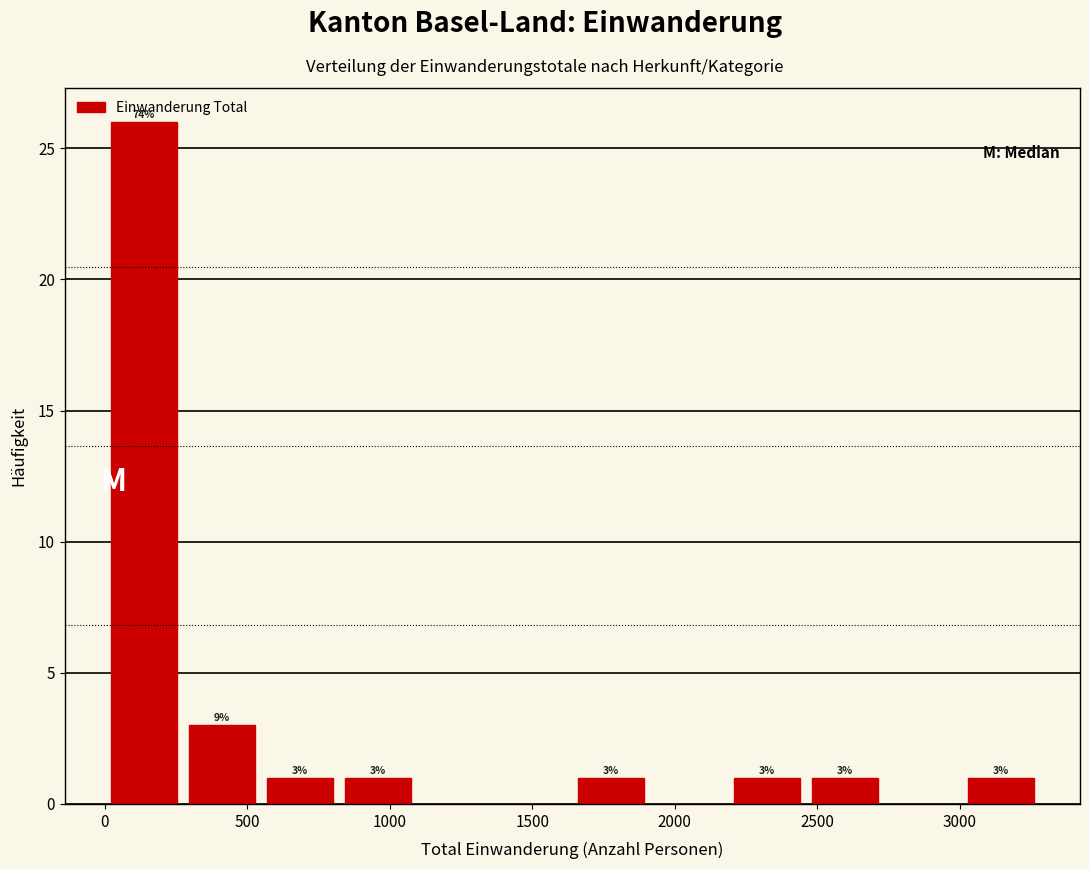

Which range on the x-axis has the tallest bar?

0 to 250